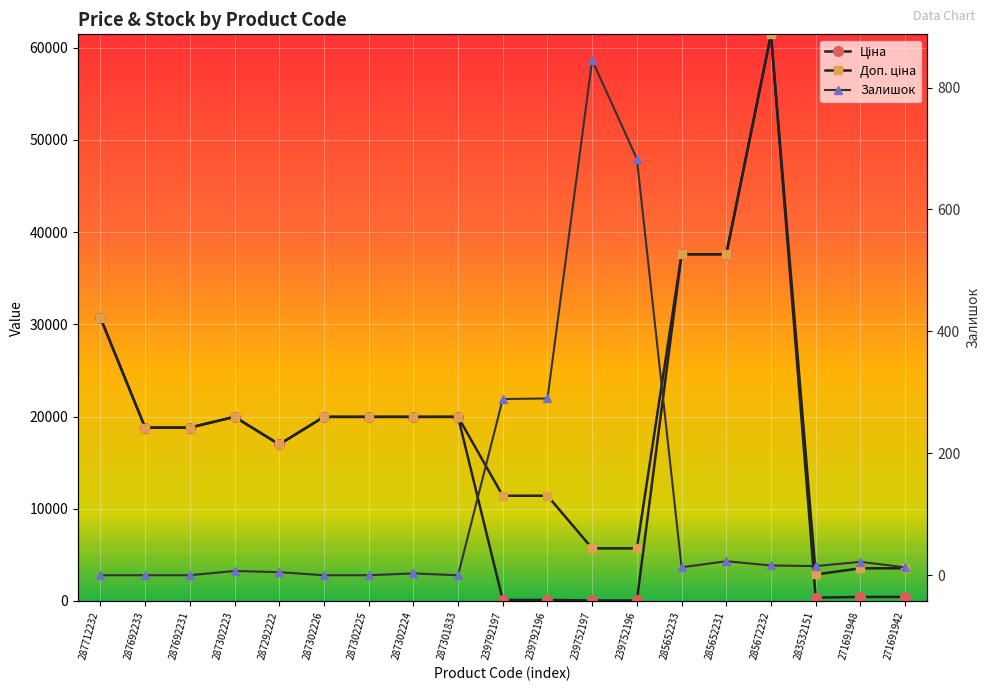

After their last crossing, which series has the higher values: Залишок or Ціна?

Ціна